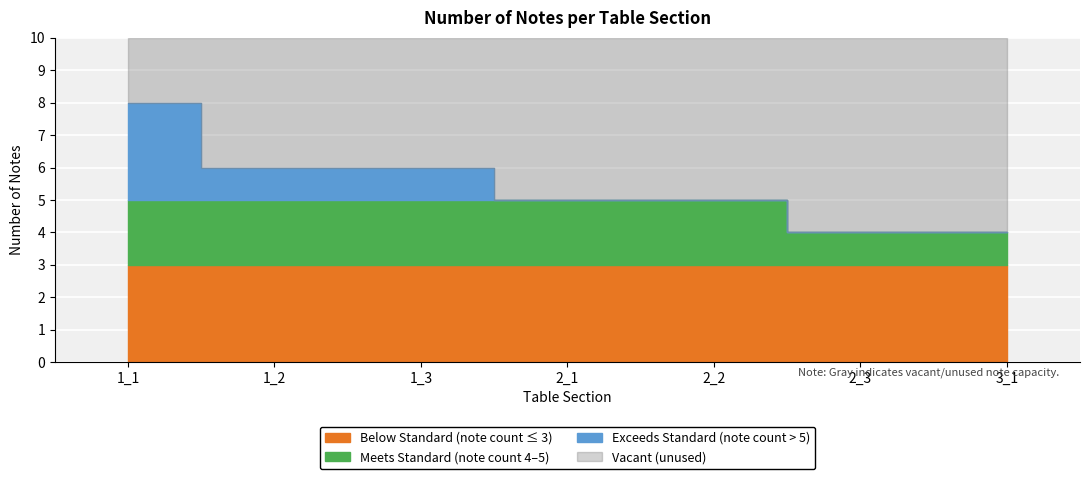

The chart shows a value of 6 at 1_2. True or false?

True